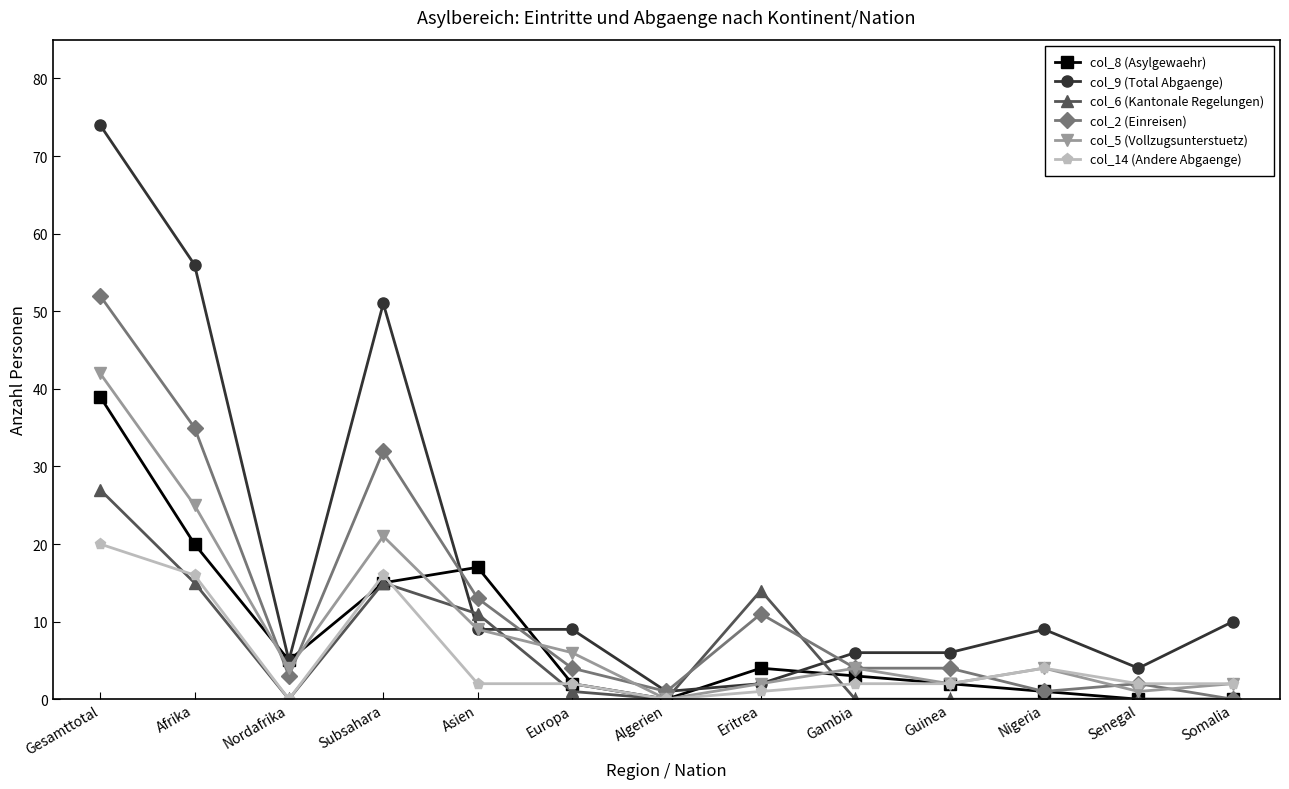

What are all the series names shown in the legend?

col_8 (Asylgewaehr), col_9 (Total Abgaenge), col_6 (Kantonale Regelungen), col_2 (Einreisen), col_5 (Vollzugsunterstuetz), col_14 (Andere Abgaenge)